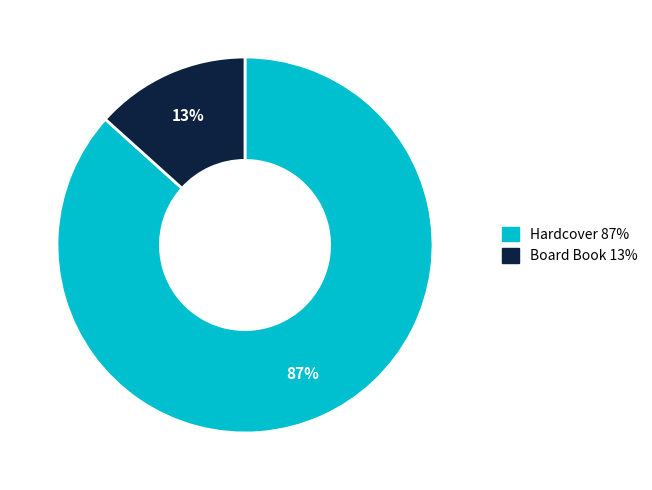

To the nearest percent, what portion does Hardcover represent?

87%